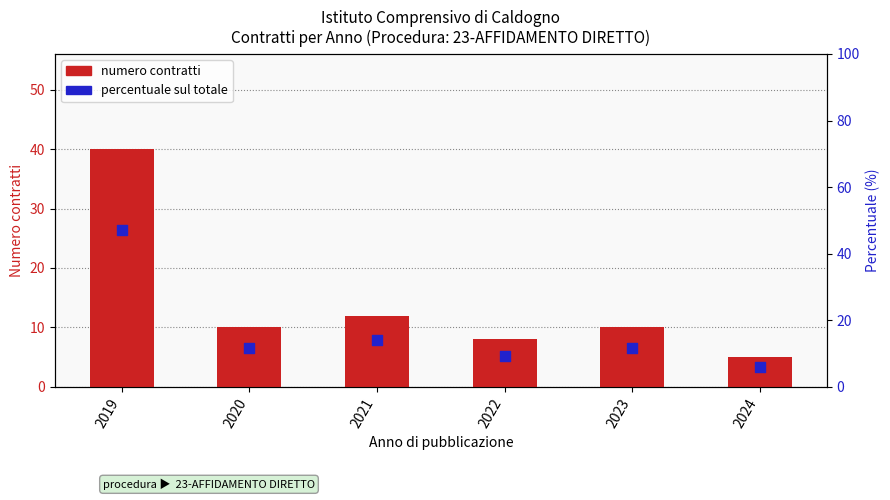

Is the value of percentile per anno at 2023 greater than the value of numero contratti at 2020?

Yes